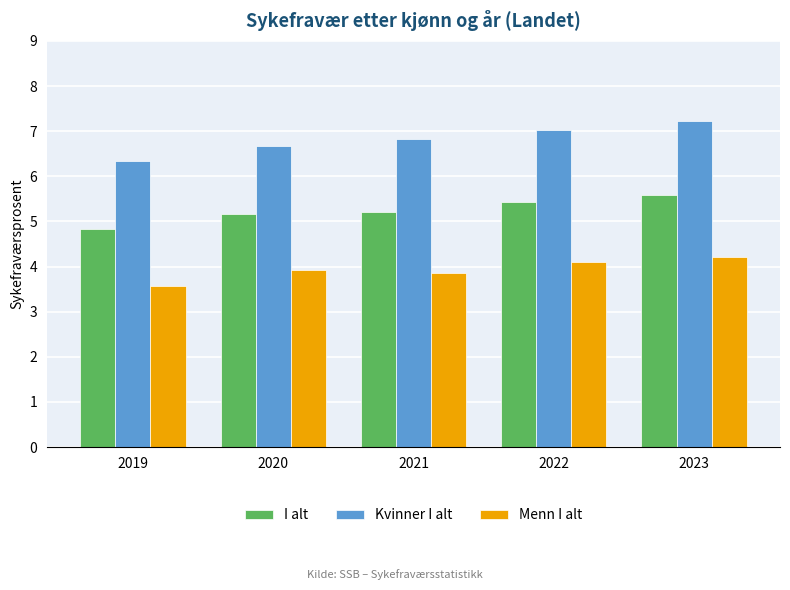

Count the number of data series in this chart.

3